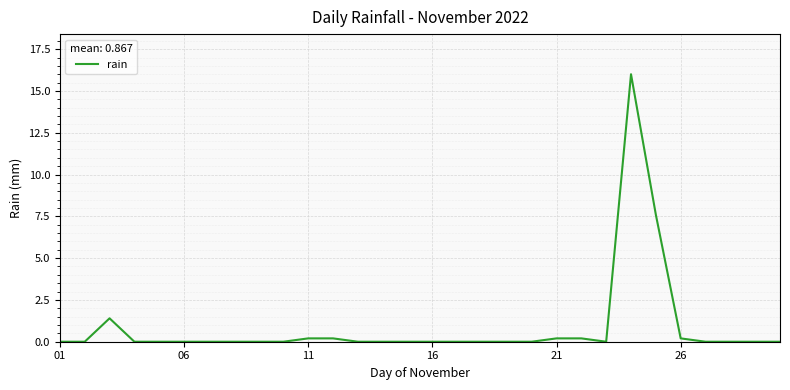

What is the difference between the maximum and minimum values?

16.0